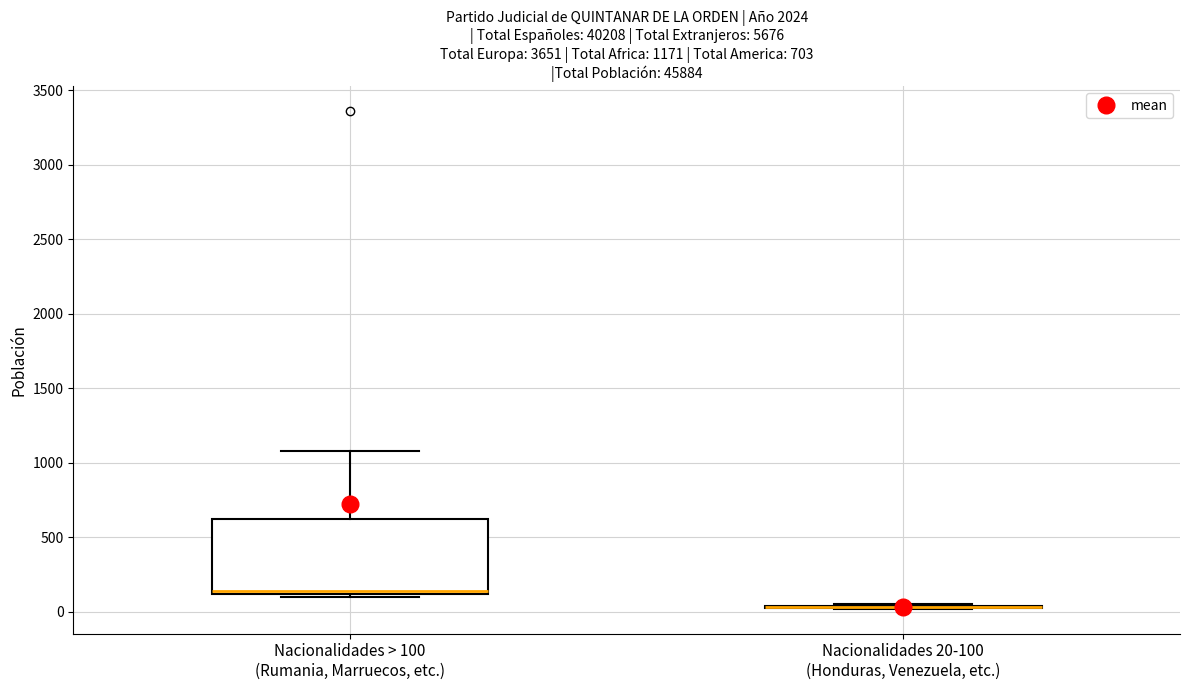

Comparing the boxes themselves (not the whiskers), which one is the tallest?

Nacionalidades > 100 (Rumania, Marruecos, etc.)